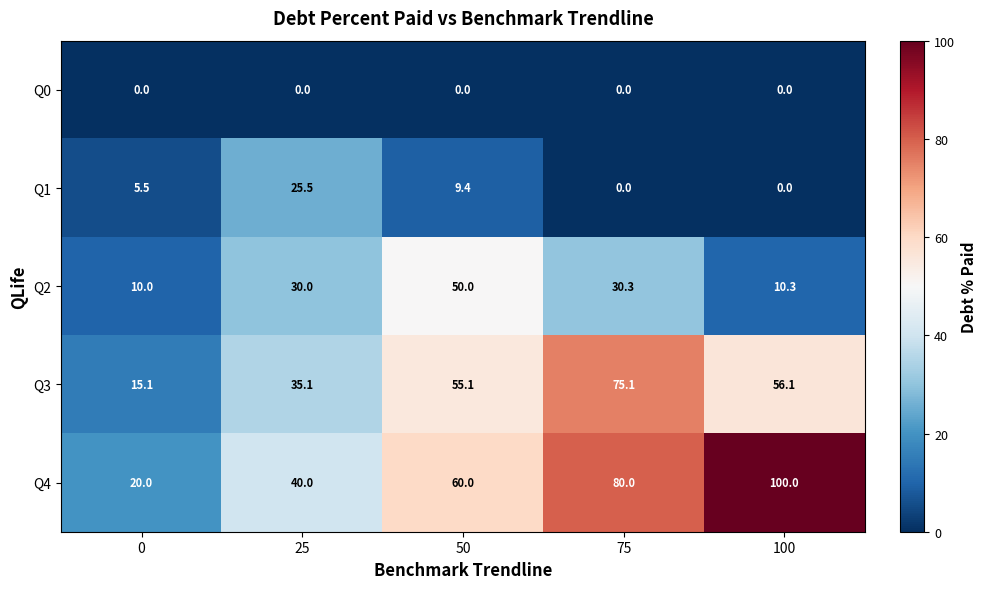

Reading left to right, extract all data points from this chart.

Q0: 0.0	0.0	0.0	0.0	0.0
Q1: 5.5	25.5	9.4	0.0	0.0
Q2: 10.0	30.0	50.0	30.3	10.3
Q3: 15.1	35.1	55.1	75.1	56.1
Q4: 20.0	40.0	60.0	80.0	100.0